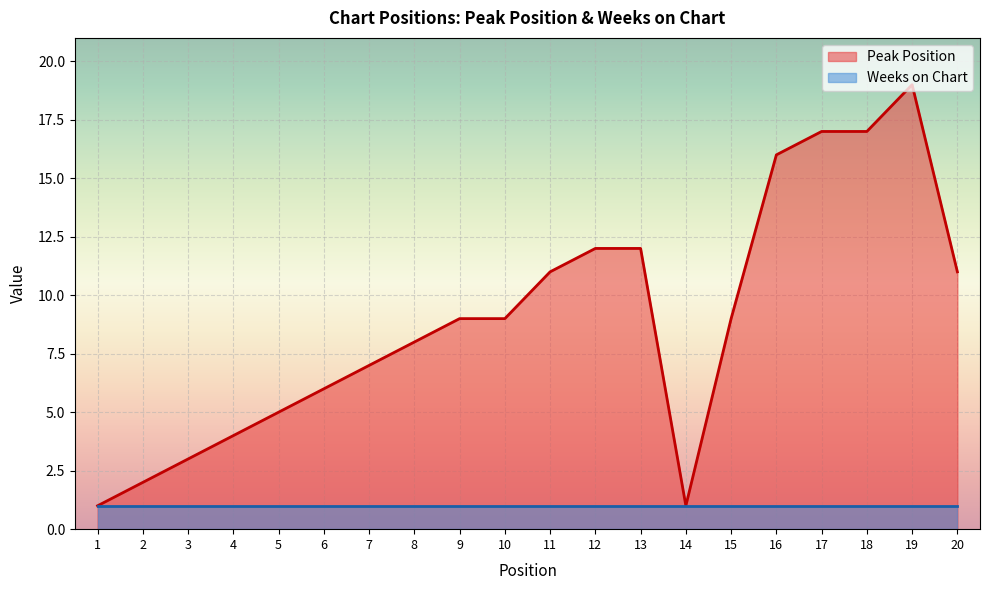

What is the smallest value displayed?

1